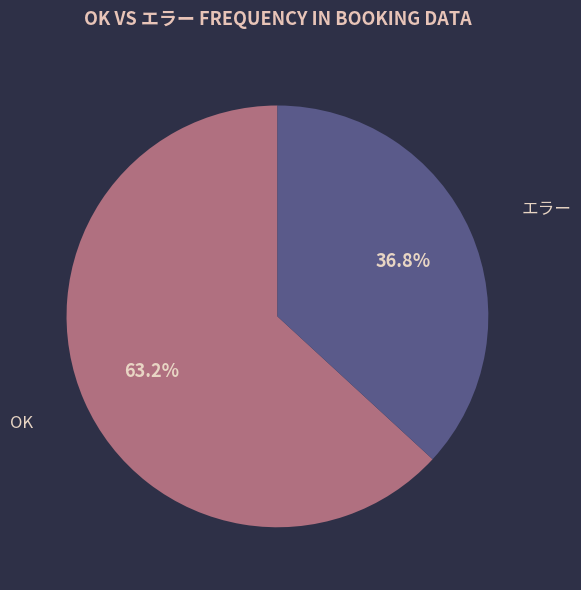

What percentage is NOT represented by OK?

36.8%